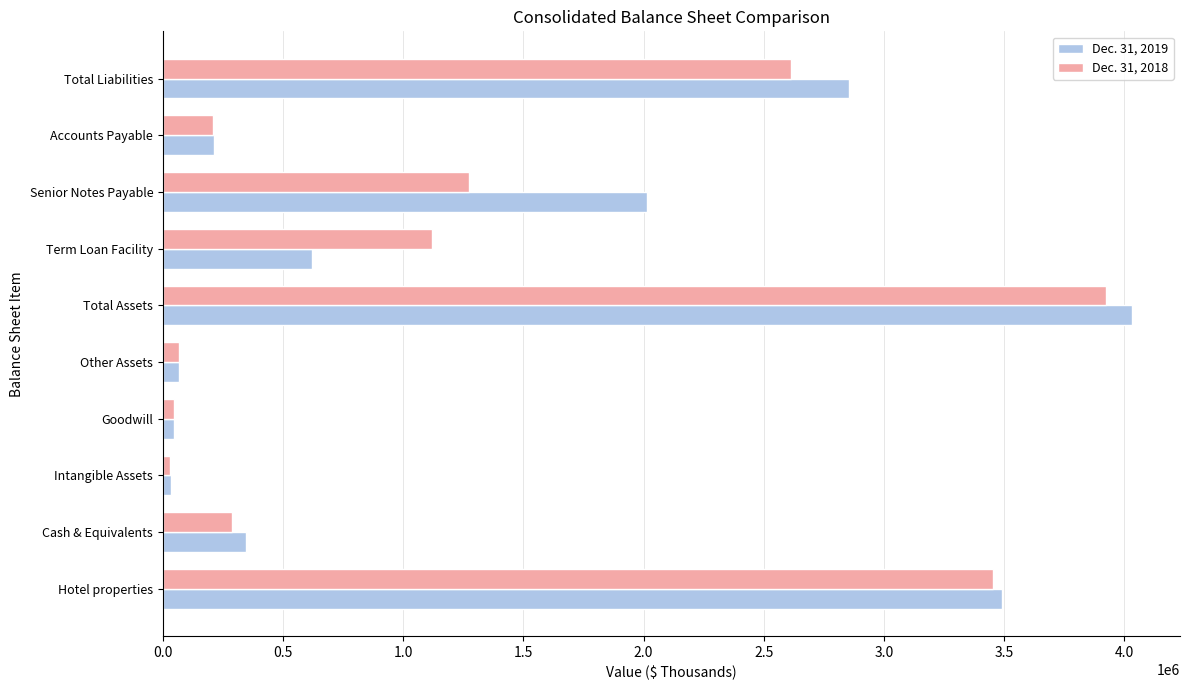

What is the difference between the maximum and minimum values in the Dec. 31, 2019 series?

3996413